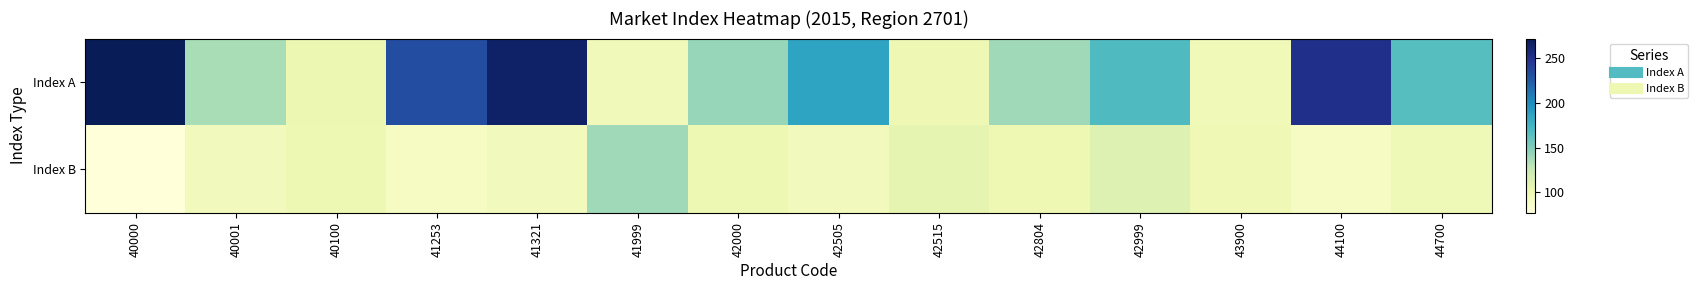

Reading left to right, transcribe all the data shown in this chart.

Index A: 40000=271.7	40001=135.8	40100=101.9	41253=232.5	41321=265.5	41999=95.6	42000=142.2	42505=186.0	42515=99.7	42804=138.8	42999=169.0	43900=97.4	44100=250.5	44700=165.4
Index B: 40000=77.2	40001=95.2	40100=100.9	41253=90.8	41321=95.2	41999=139.1	42000=100.8	42505=94.9	42515=106.6	42804=100.0	42999=112.8	43900=99.2	44100=90.8	44700=97.8